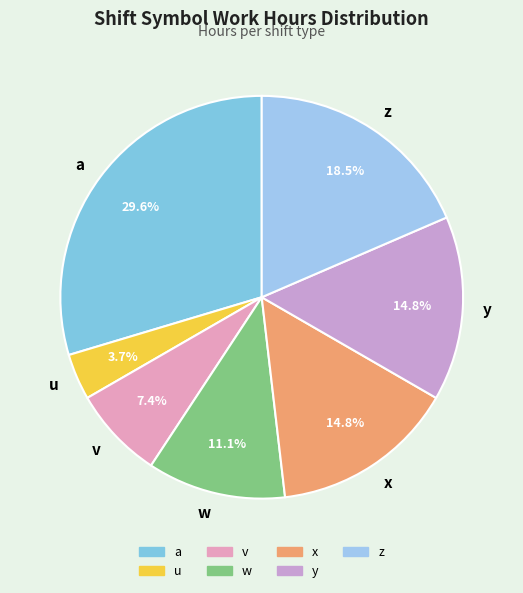

Does v account for over 50% of the chart?

No